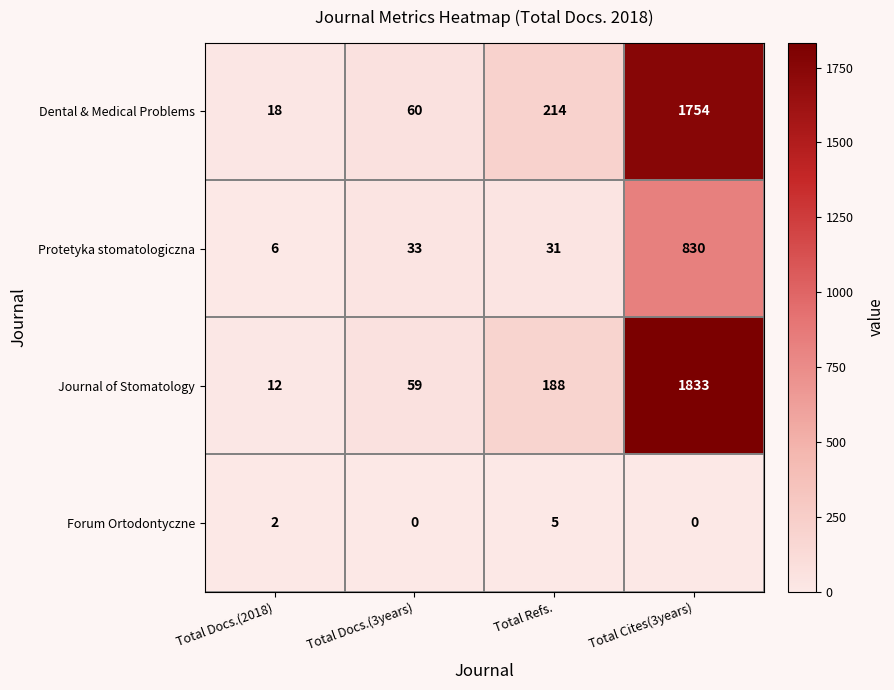

The Dental & Medical Problems series shows 18 at Total Docs.(2018). True or false?

True